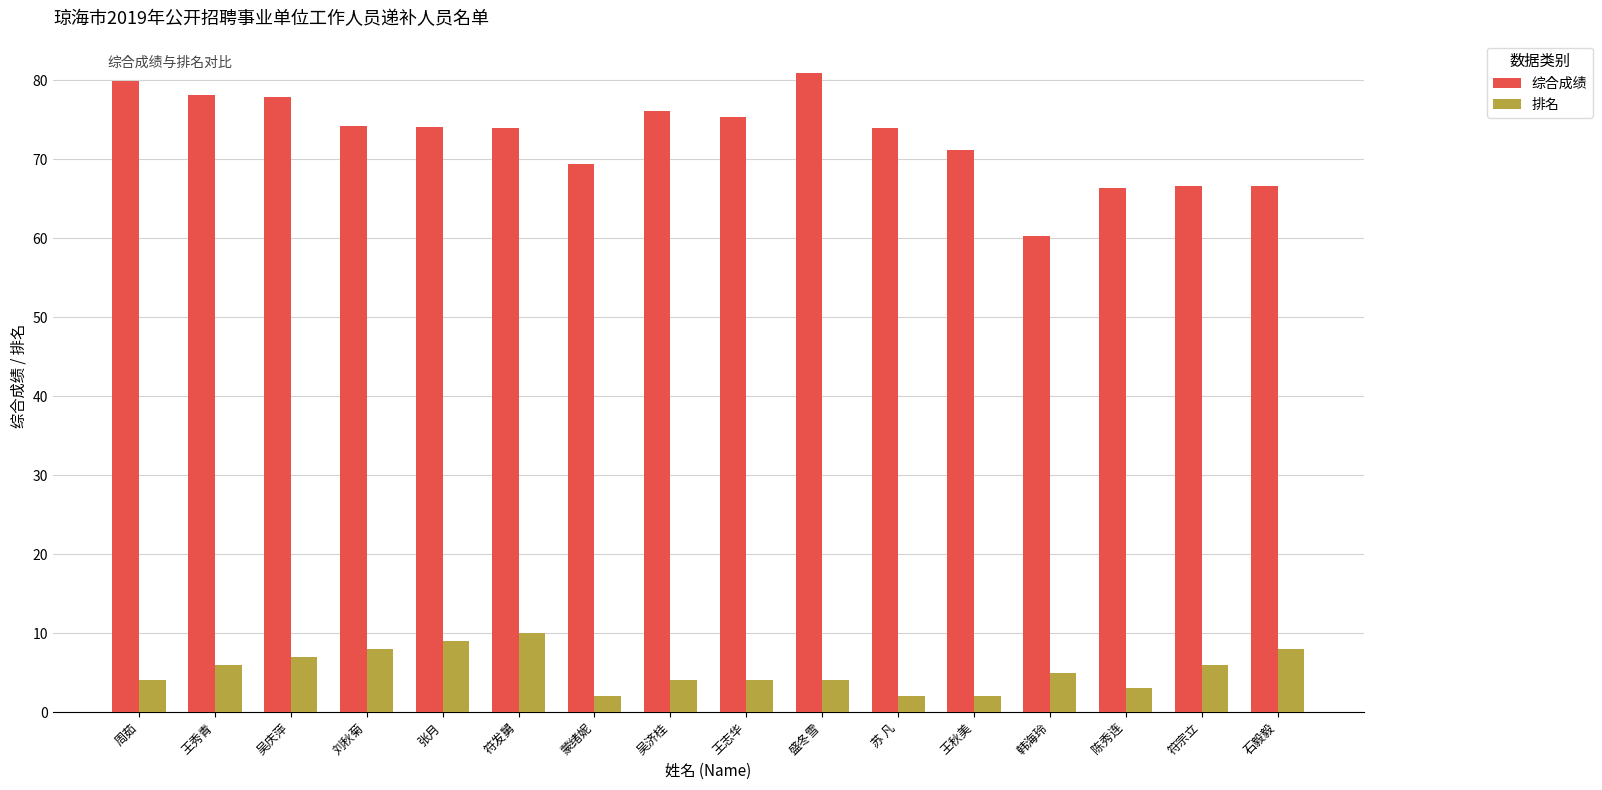

What value does the 综合成绩 series have at 蒙绪妮?

69.3